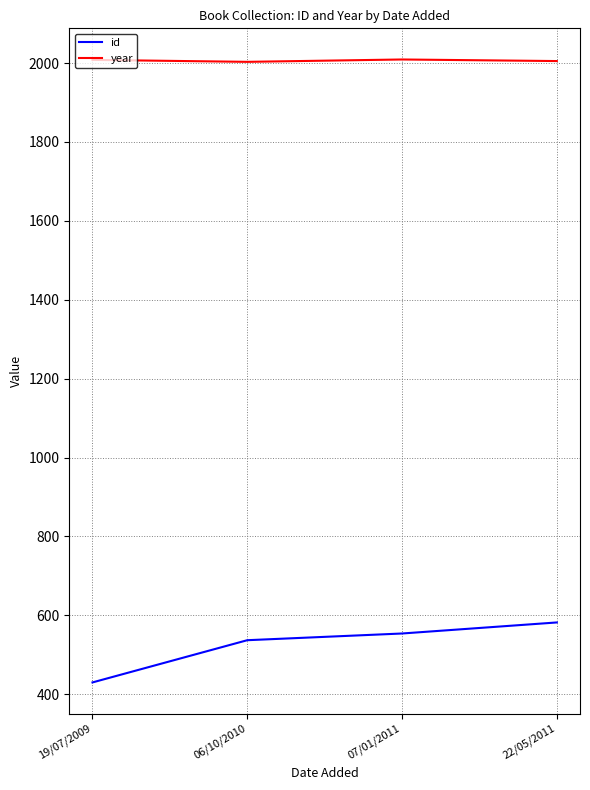

True or false: year and id cross at least once.

False